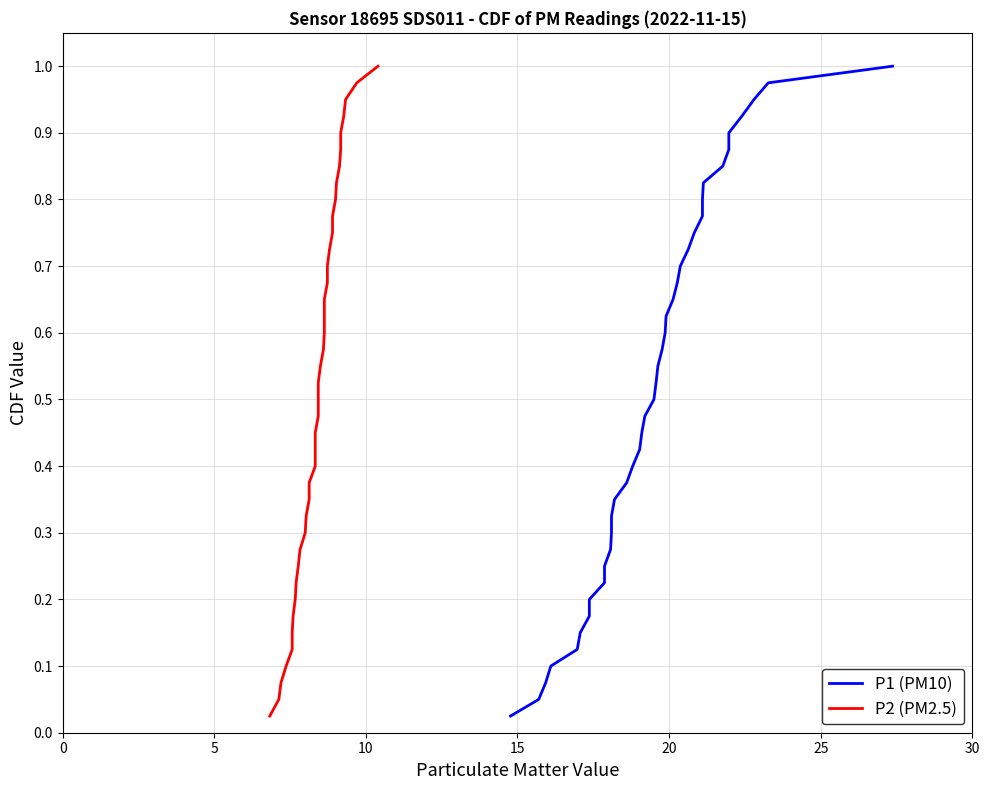

Which series has the widest spread of values?

P1 (PM10)